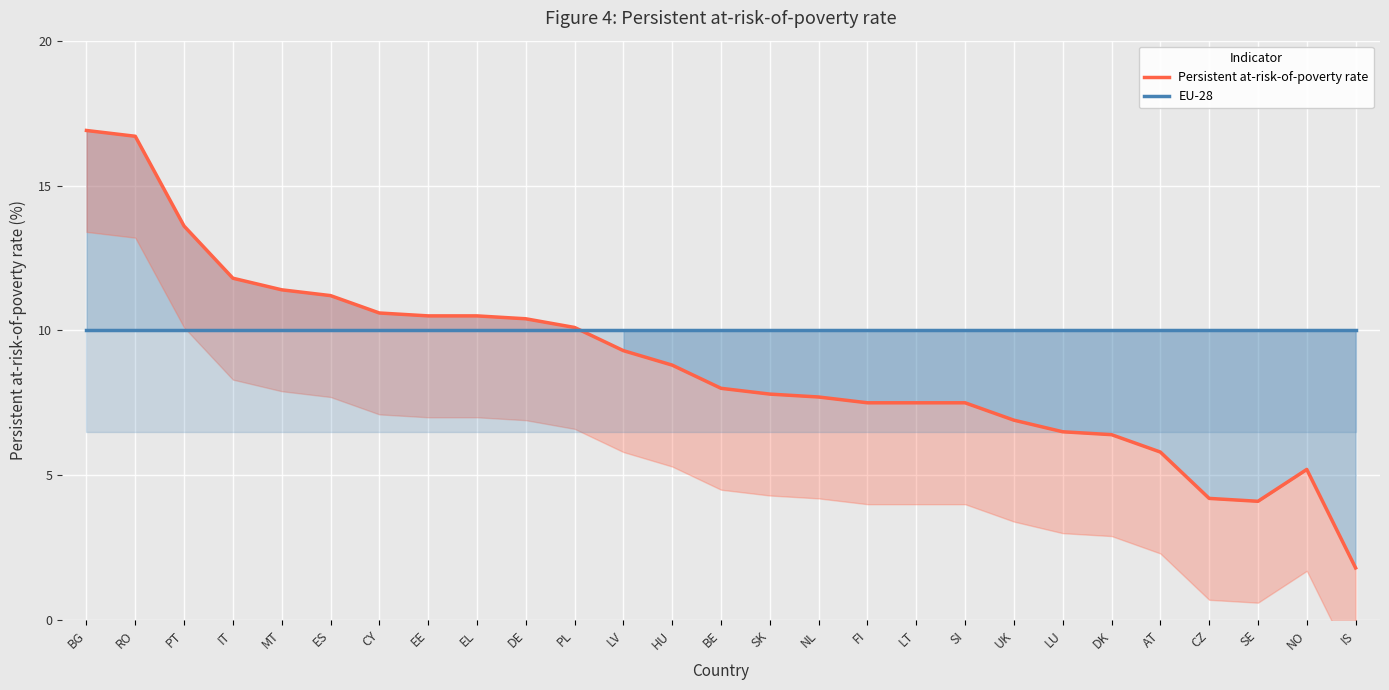

At which label does Persistent at-risk-of-poverty rate reach its peak?

BG